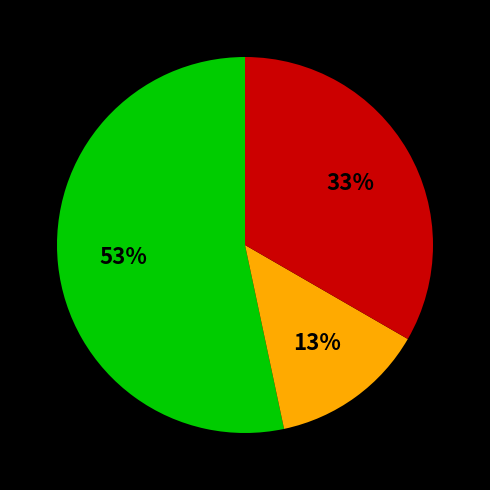

To the nearest percent, what is the difference between the largest and smallest slice percentages?

40%